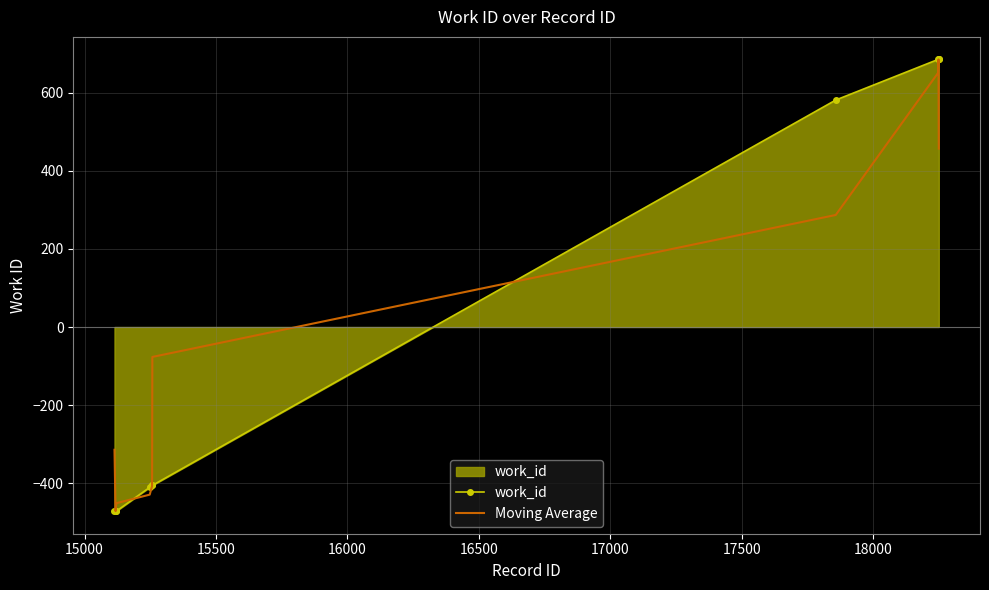

What is the smallest value displayed?

-472.1